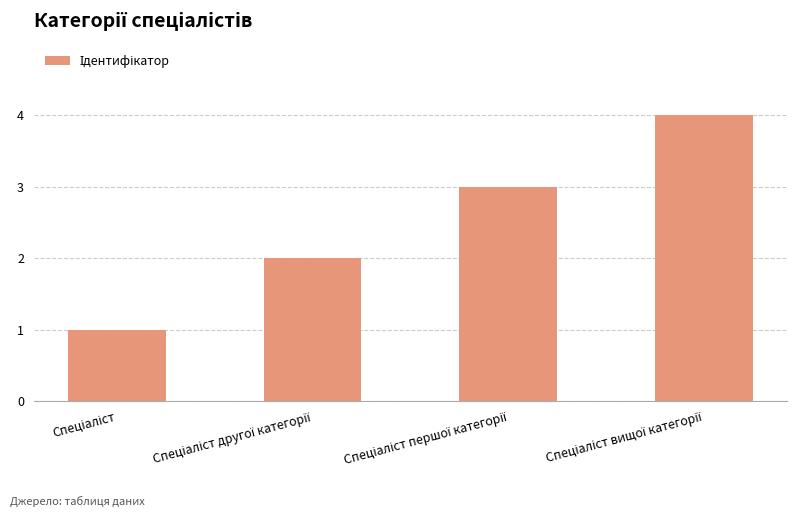

What is the difference between the maximum and minimum values?

3